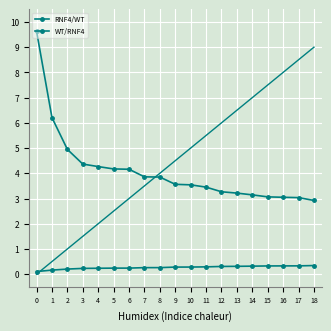

Does the chart have visible grid lines?

Yes